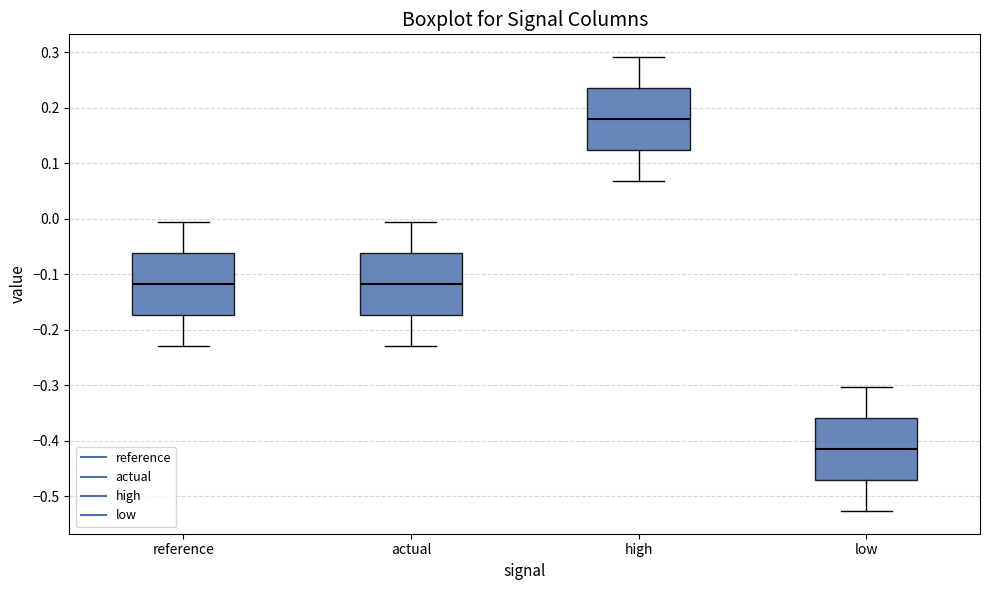

Reading left to right, read every box against the y-axis: the position of its median line, the range the box covers, and the ends of its whiskers. The values are not printed on the chart, so give them approximately, as read against the axis.

reference: median -0.12, box -0.17 to -0.06, whiskers -0.23 to -0.01
actual: median -0.12, box -0.17 to -0.06, whiskers -0.23 to -0.01
high: median 0.18, box 0.12 to 0.24, whiskers 0.07 to 0.29
low: median -0.41, box -0.47 to -0.36, whiskers -0.53 to -0.30